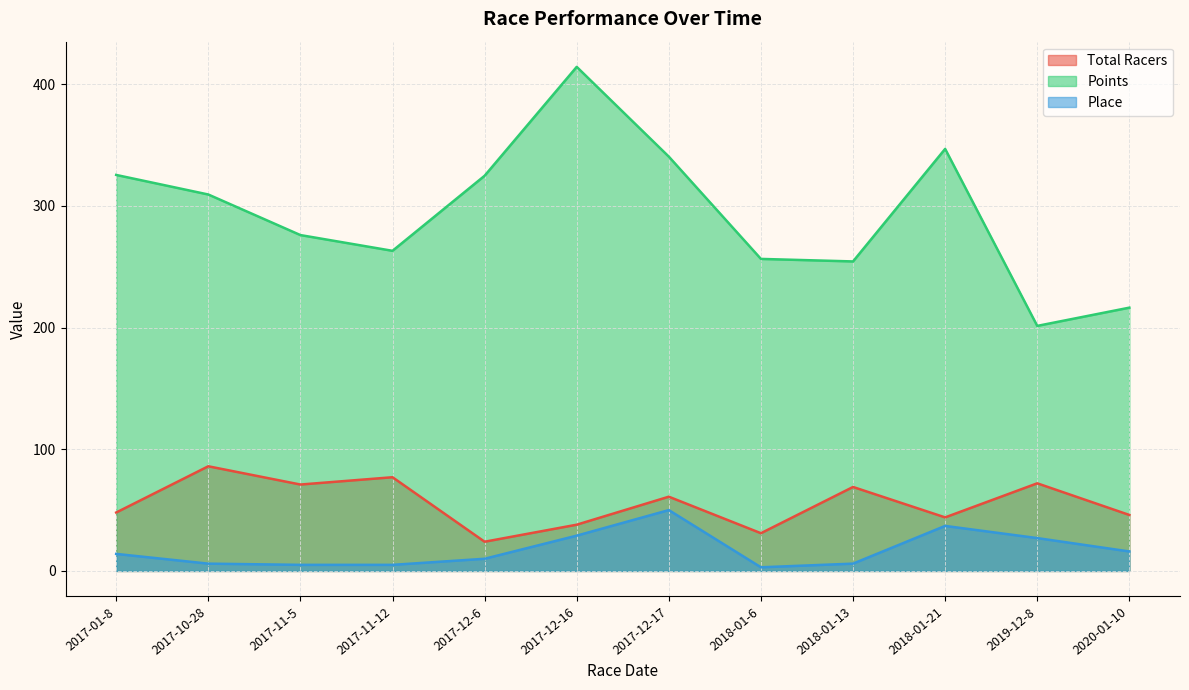

Reading left to right, transcribe all the data shown in this chart.

Total Racers: 48.0	86.0	71.0	77.0	24.0	38.0	61.0	31.0	69.0	44.0	72.0	46.0
Points: 325.4	309.3	276.0	263.0	324.7	414.2	340.4	256.4	254.3	346.8	201.4	216.3
Place: 14.0	6.0	5.0	5.0	10.0	29.0	50.0	3.0	6.0	37.0	27.0	16.0